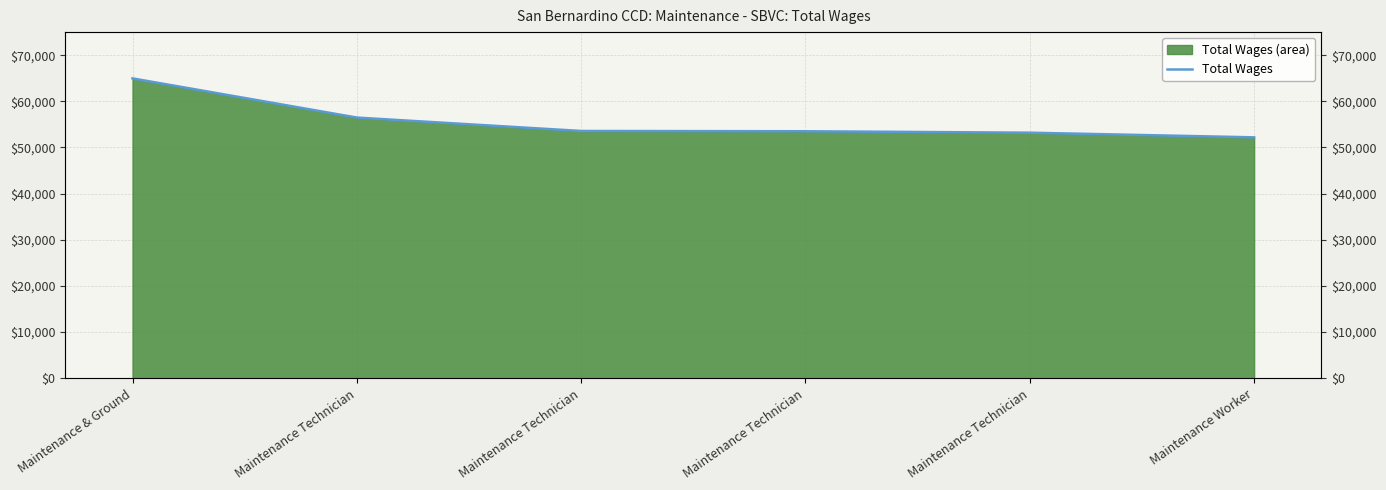

What value does the data have at Maintenance & Ground, to the nearest 50?

64950